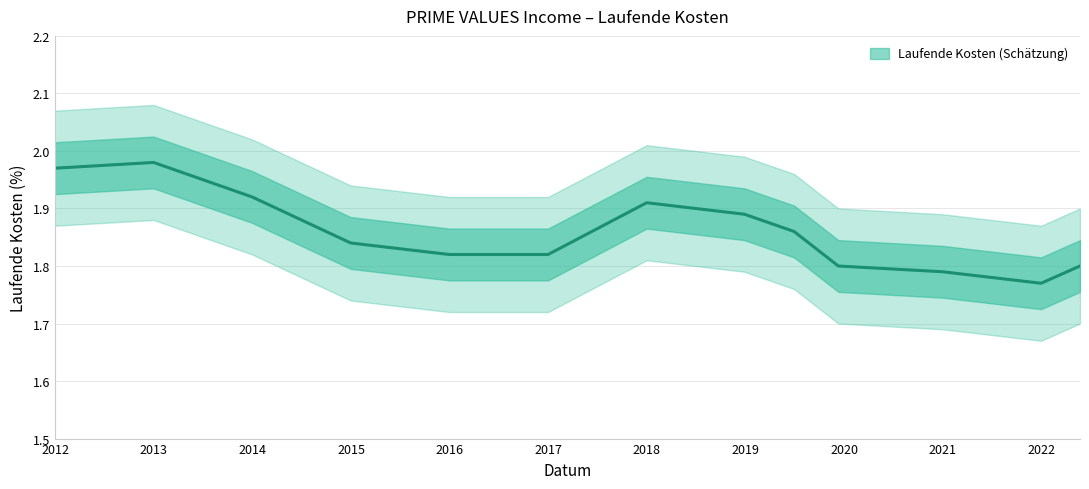

True or false: upper_band has a value of 3.2 at 2015-12-31.

False